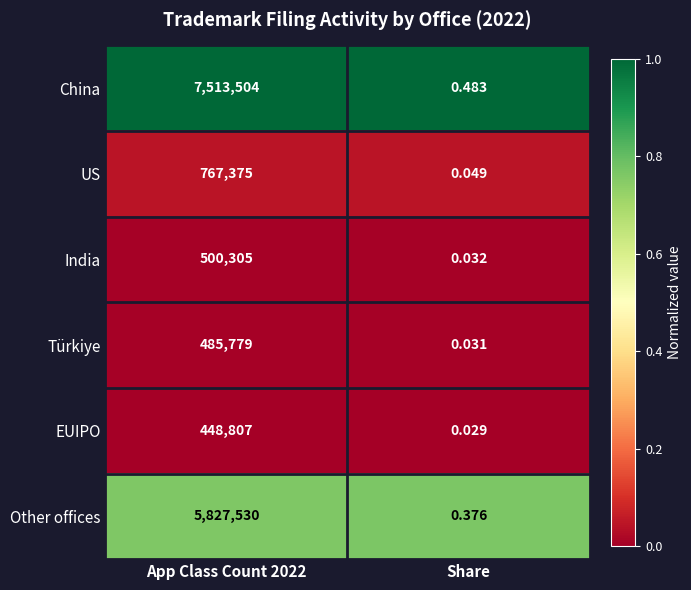

Which series has the largest range (max minus min)?

China